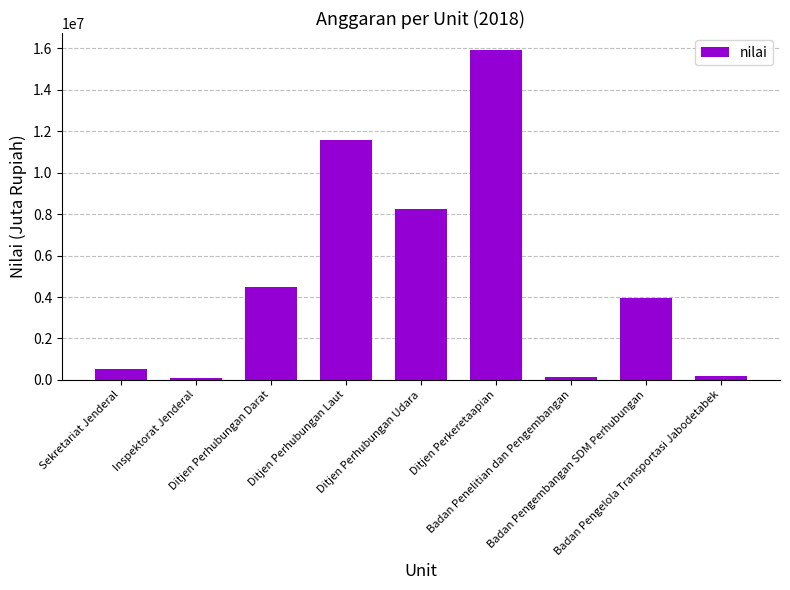

Is it true that the value at Badan Pengembangan SDM Perhubungan is 3953432?

True